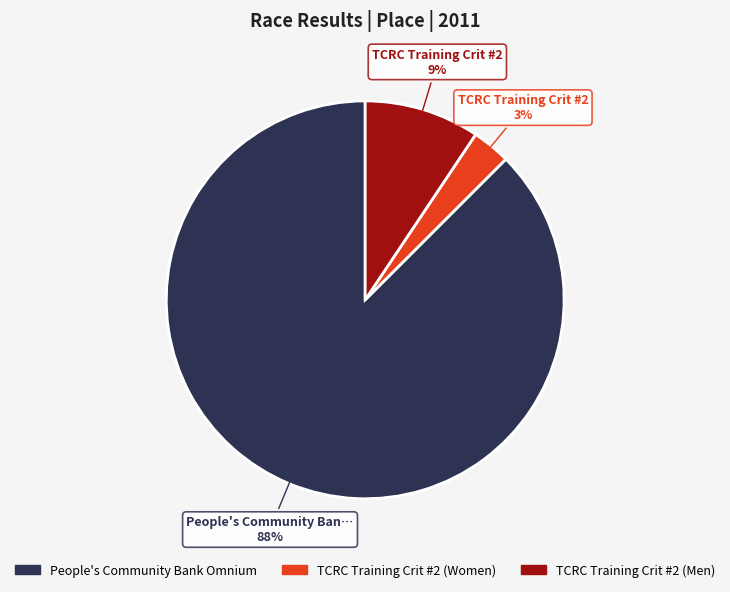

Count the number of slices in the pie.

3